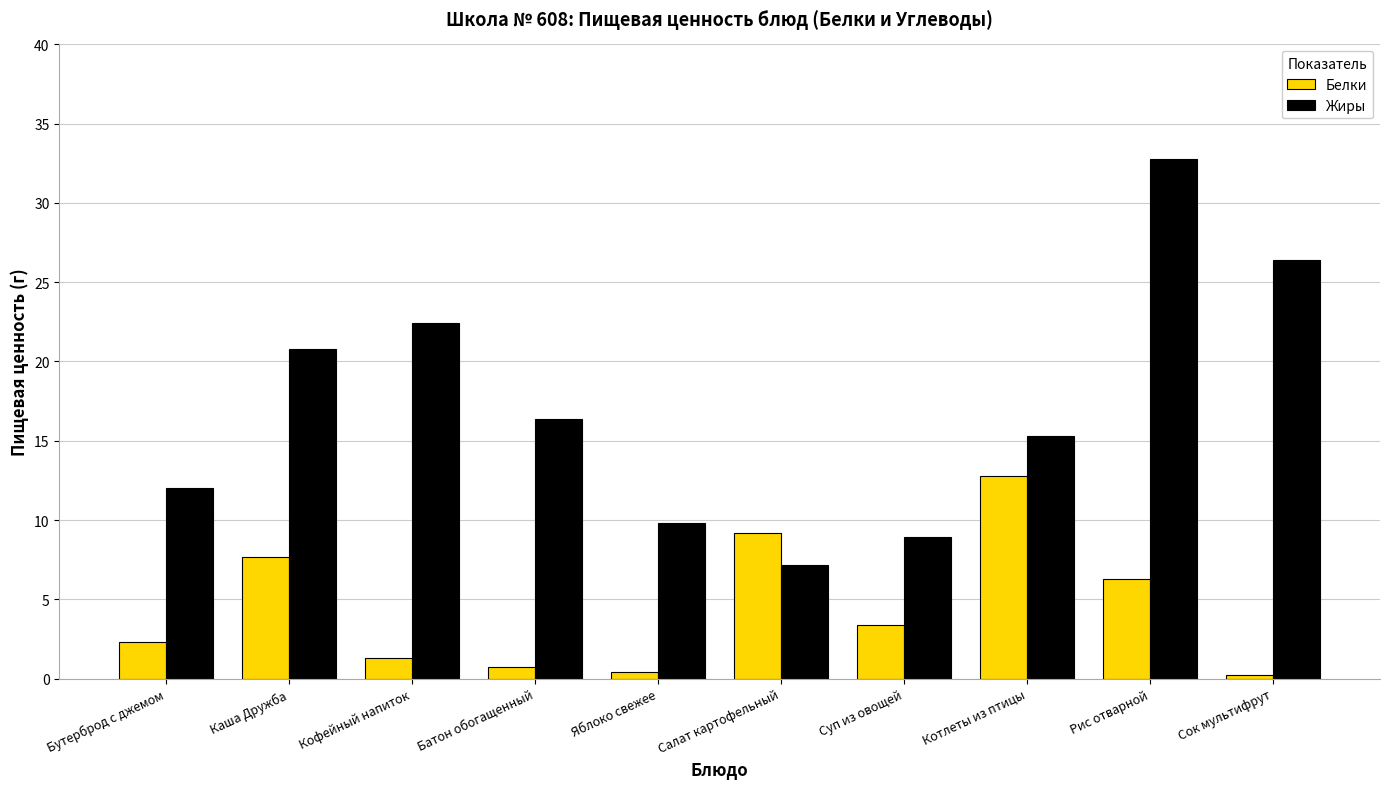

Which series has the largest total across all categories?

Жиры